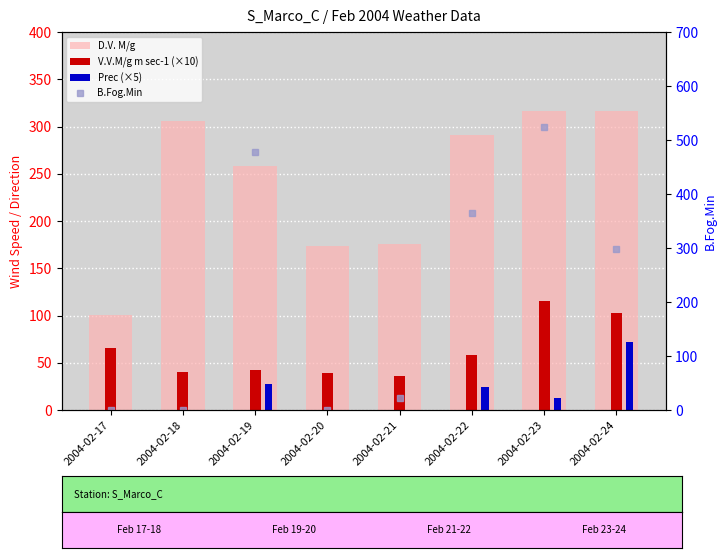

Which category has the highest value across all series?

2004-02-23